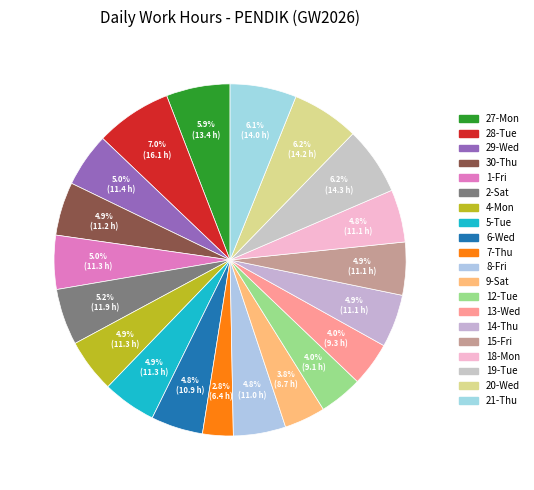

Is the sum of 30-Thu and 18-Mon greater than half?

No